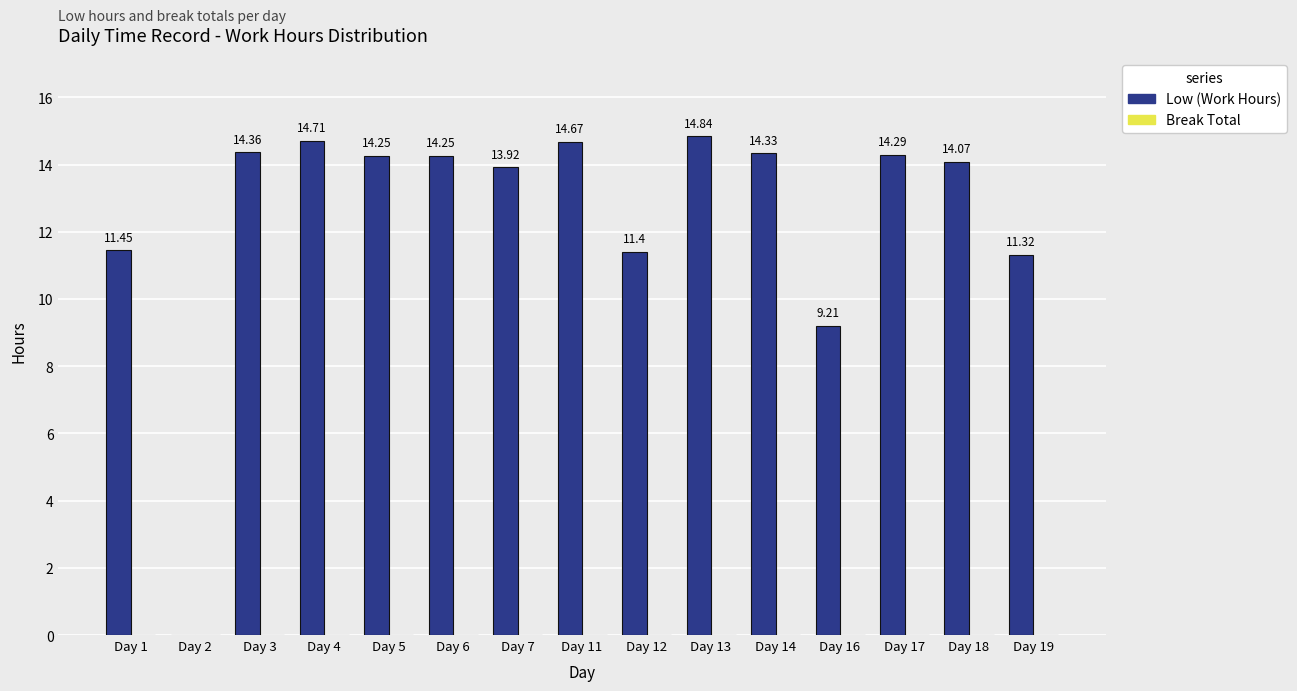

Between Day 11 and Day 1, which is larger?

Day 11